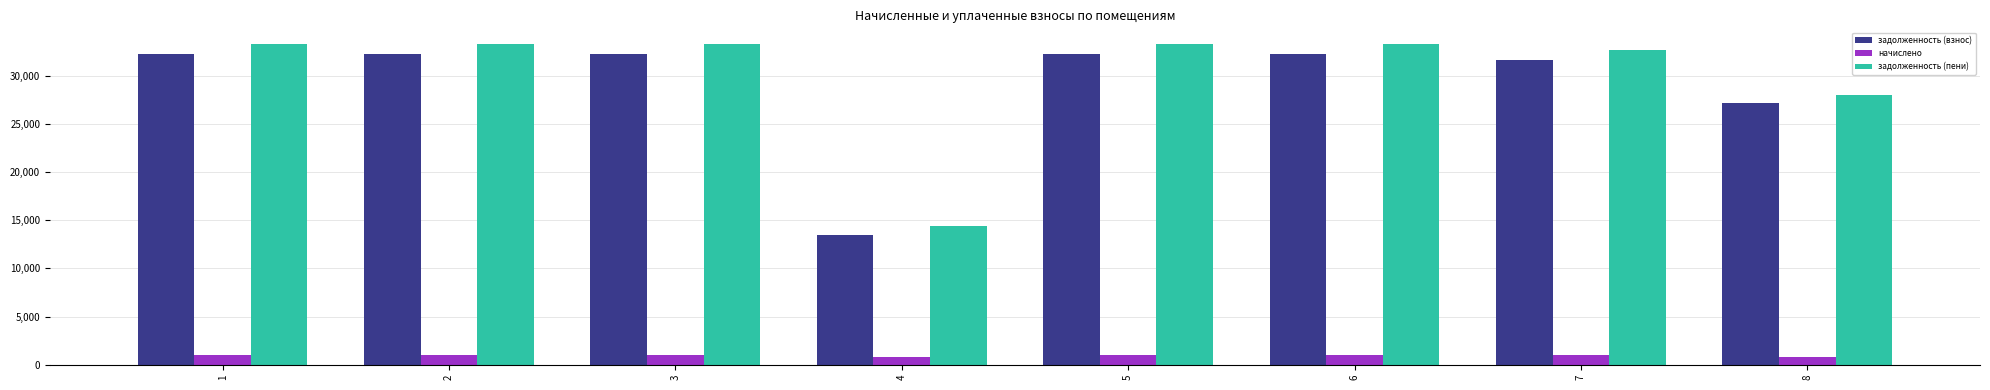

Is the value of задолженность (взнос) at 6 greater than the value of начислено at 4?

Yes